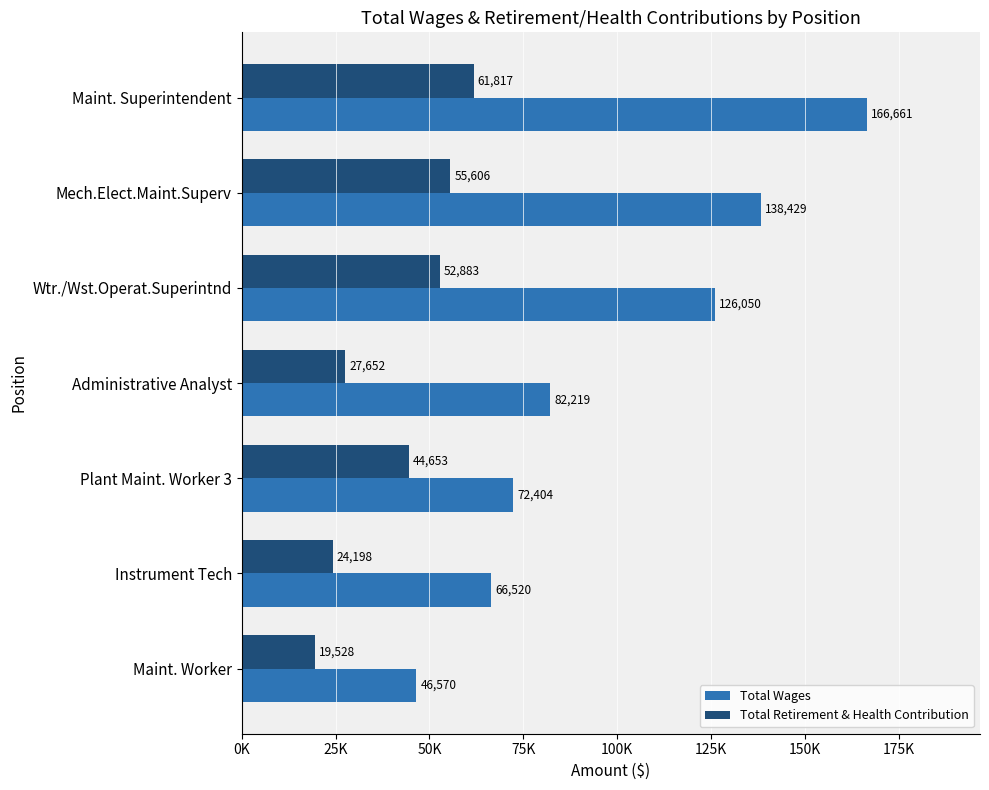

What are all the series names shown in the legend?

Total Wages, Total Retirement & Health Contribution